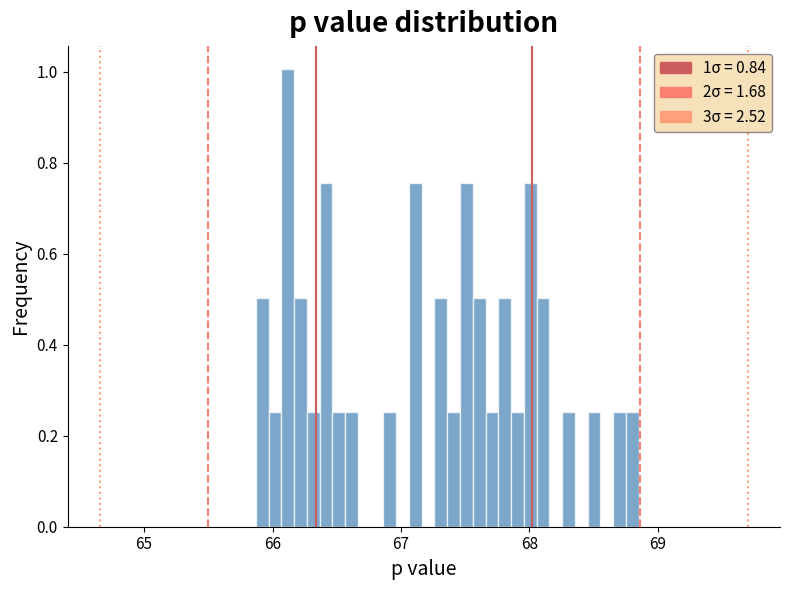

Read against the x-axis, roughly where is the centre of the tallest bar?

66.1